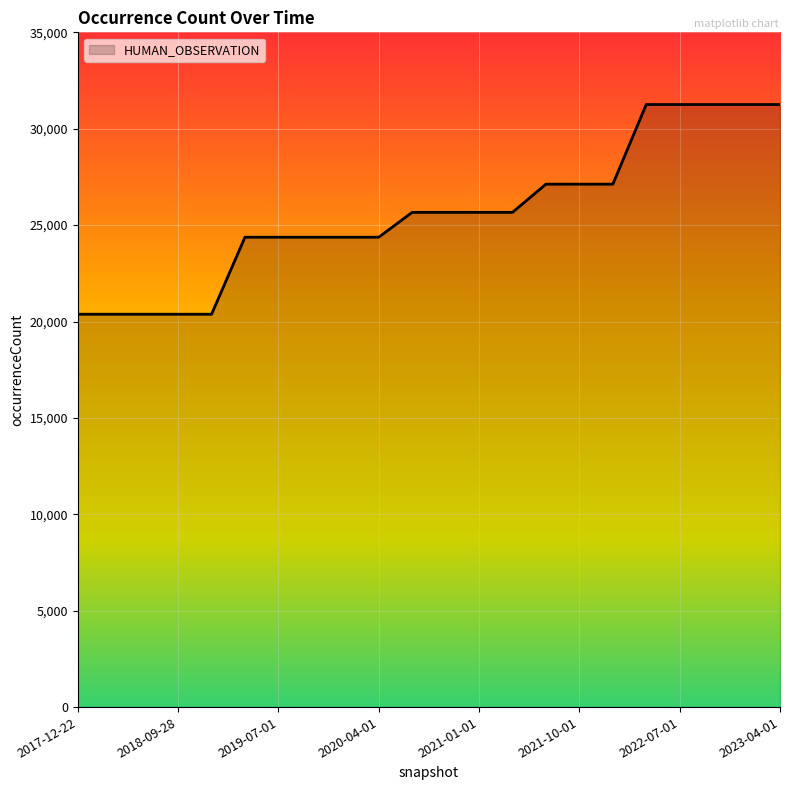

What is the smallest value displayed?

20377